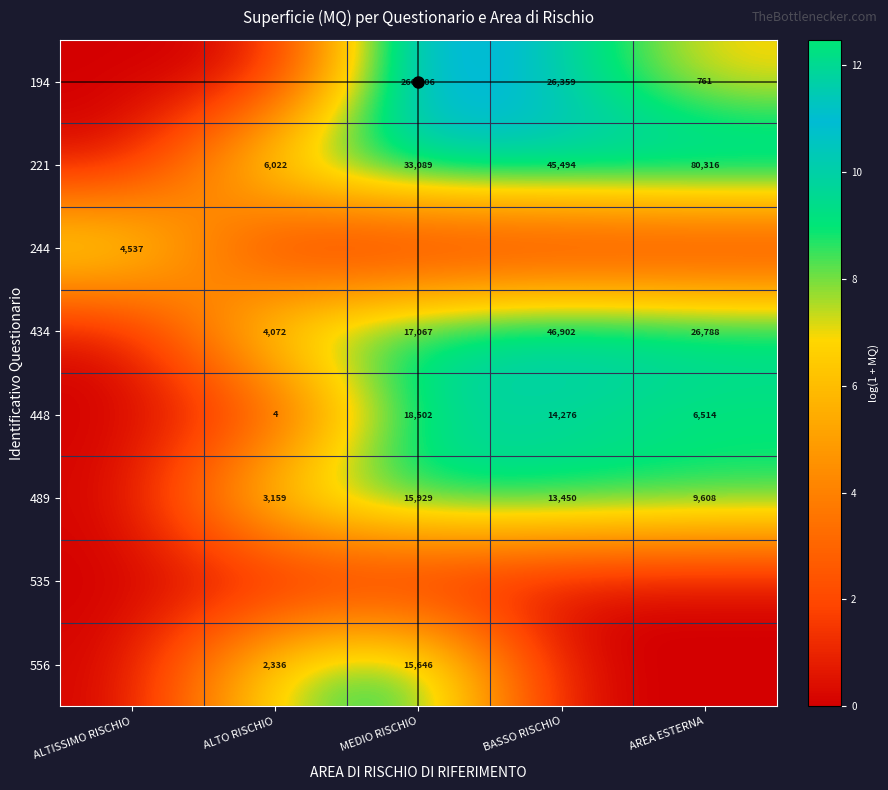

Which series changed the most between ALTISSIMO RISCHIO and ALTO RISCHIO?

221